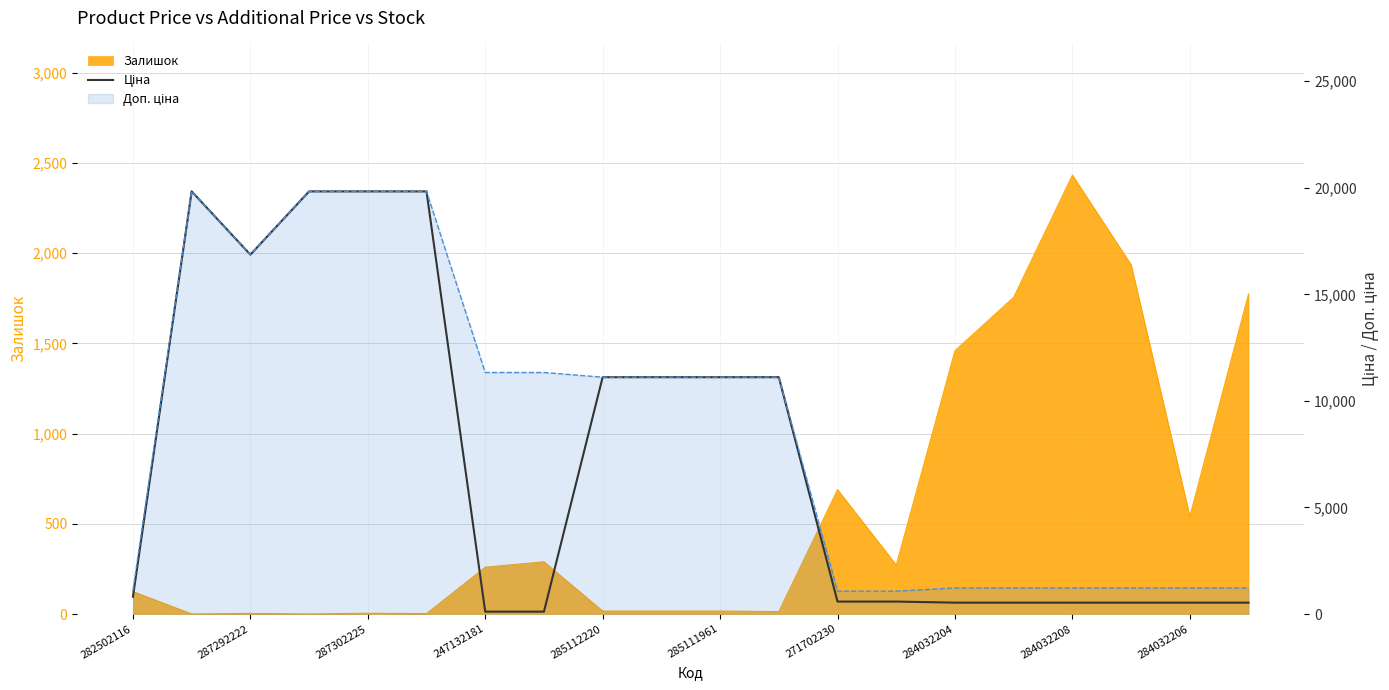

Does the chart have visible grid lines?

Yes